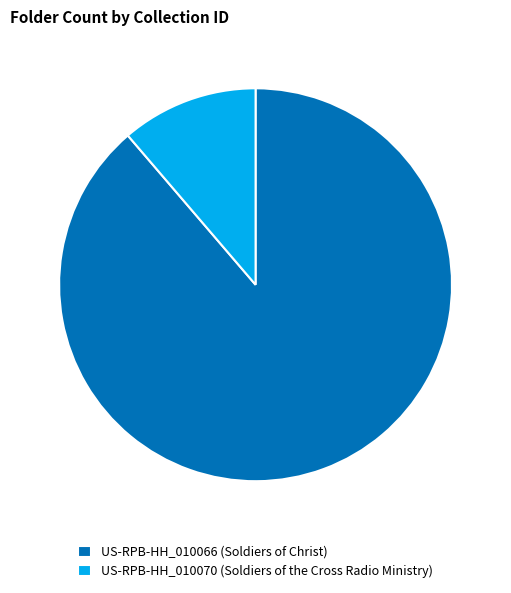

Combined, do US-RPB-HH_010066 (Soldiers of Christ) and US-RPB-HH_010070 (Soldiers of the Cross Radio Ministry) account for over 50%?

Yes